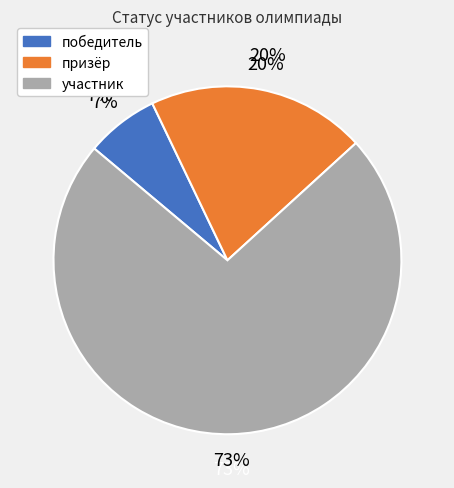

To the nearest percent, what is the difference between the призёр and участник slice percentages?

53%